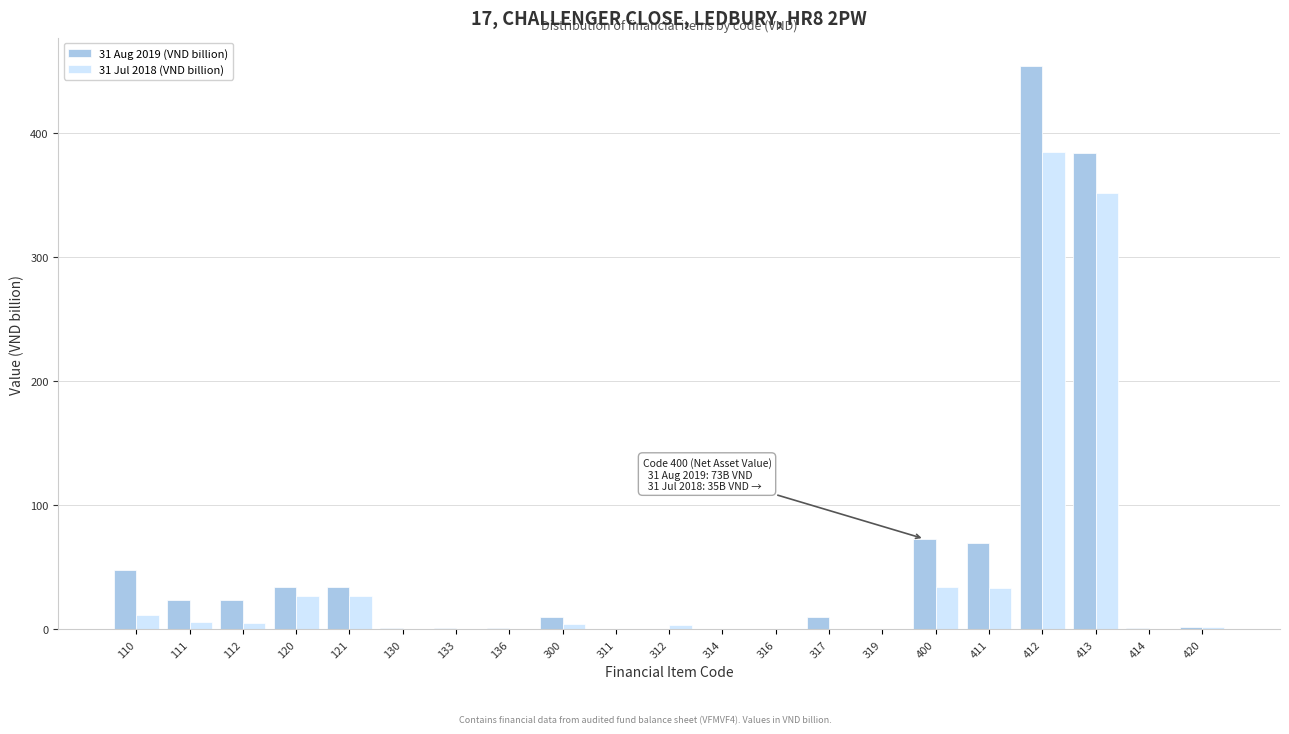

The 31 Aug 2019 (VND billion) series shows 0.9 at 136. True or false?

True